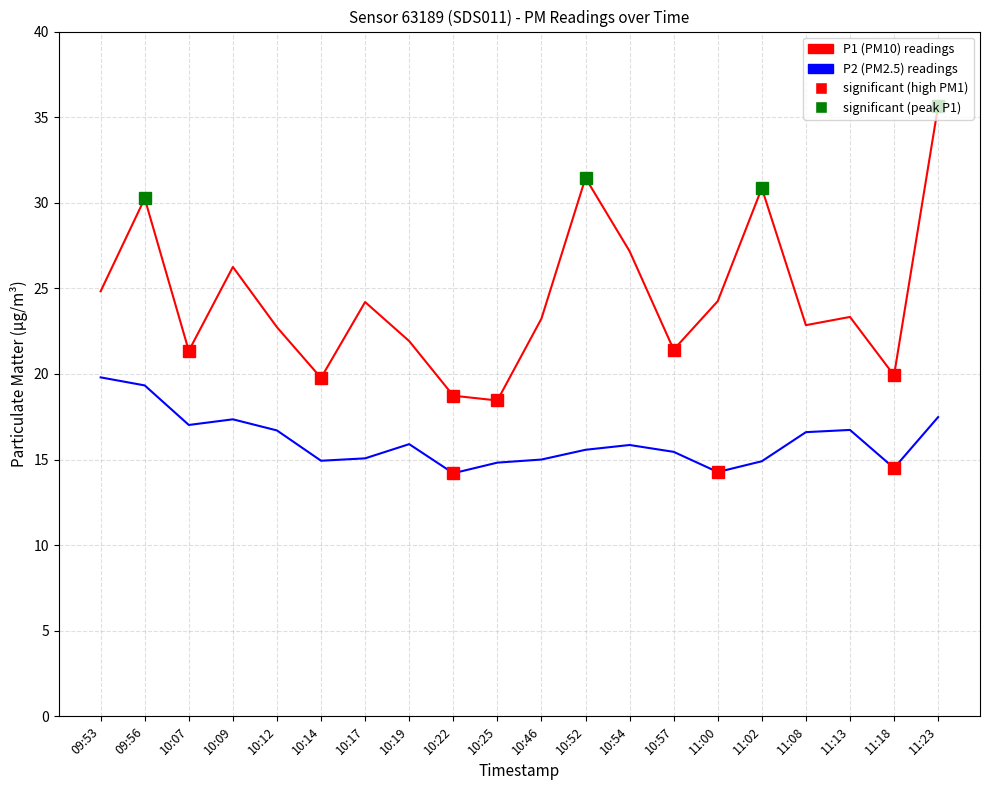

Does the chart have visible grid lines?

Yes